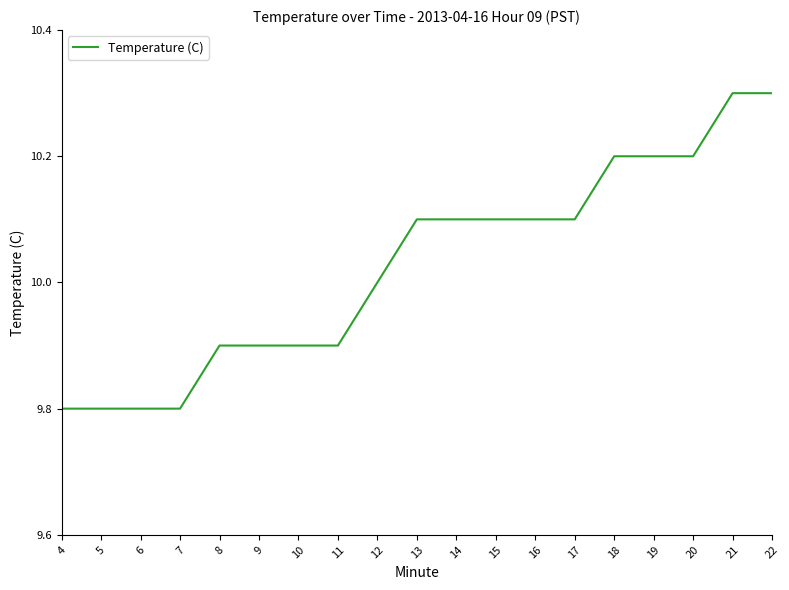

What is the smallest value displayed?

9.8